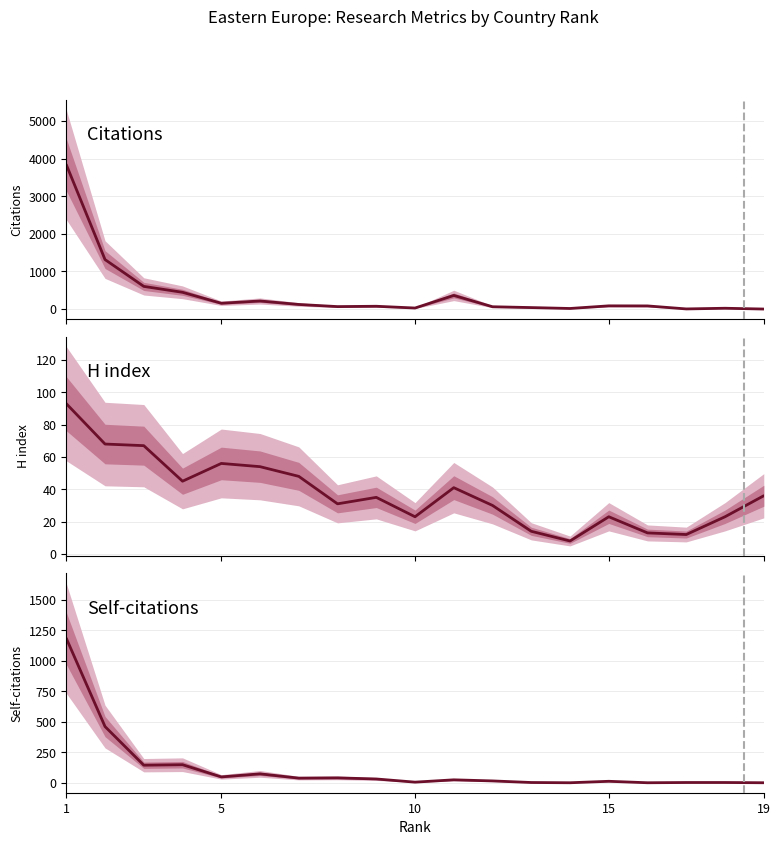

After their last crossing, which series has the higher values: H index or Self-citations?

H index